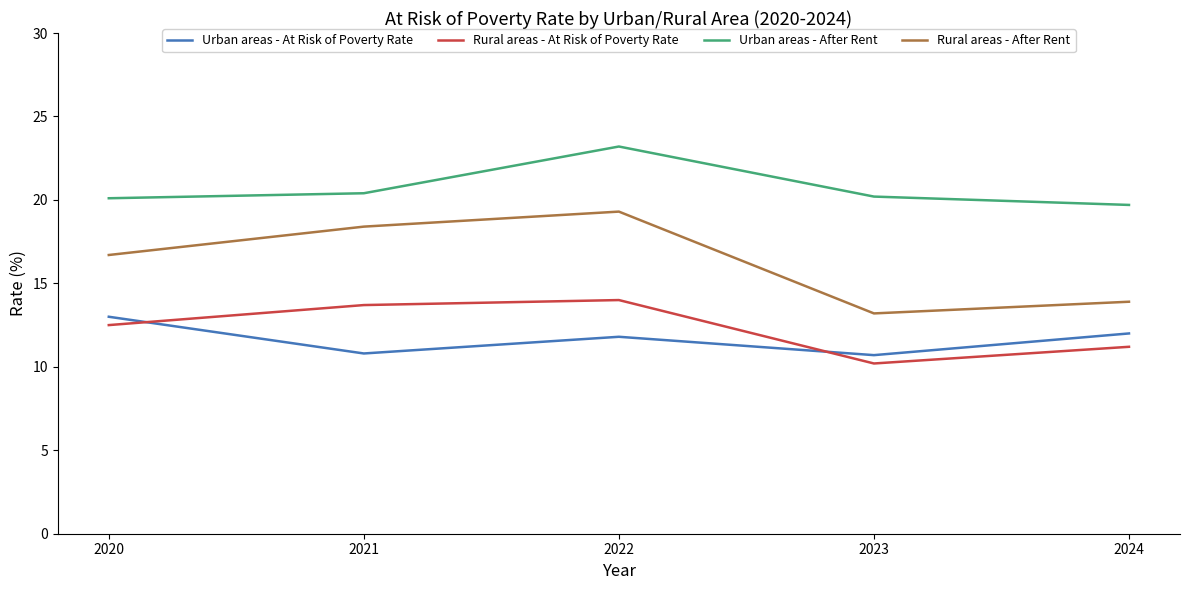

True or false: Rural areas - At Risk of Poverty Rate and Rural areas - After Rent intersect in this chart.

False